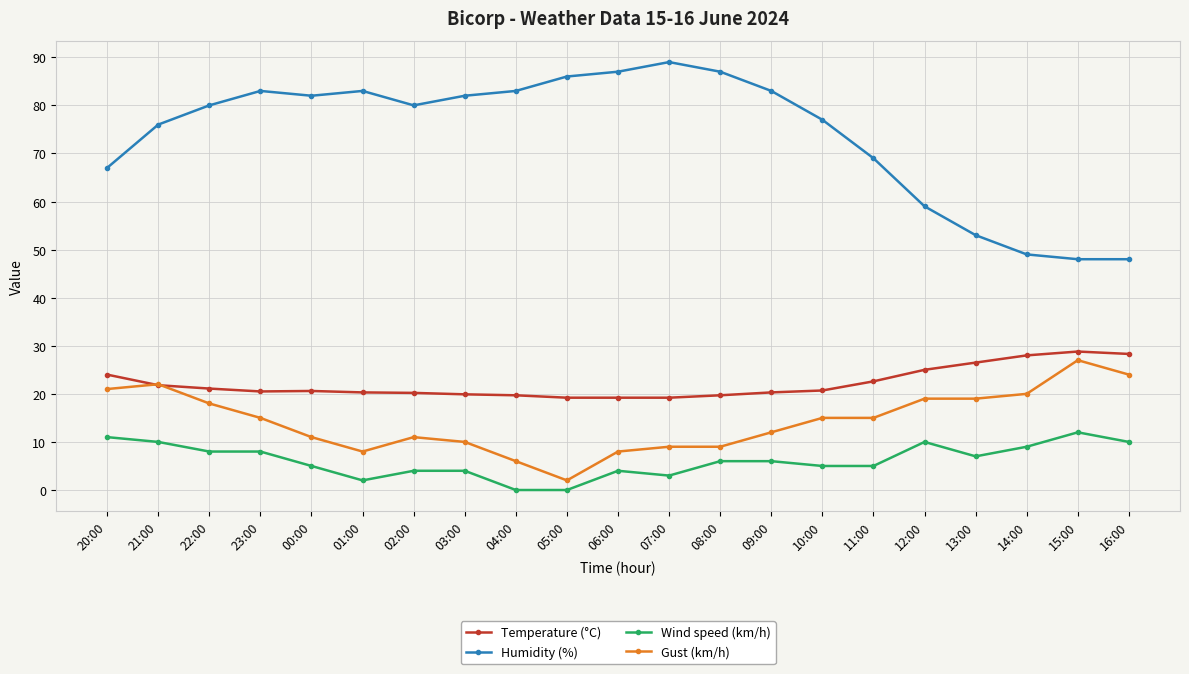

What is the value of the Temperature (°C) point at the 18th from the left?

26.5